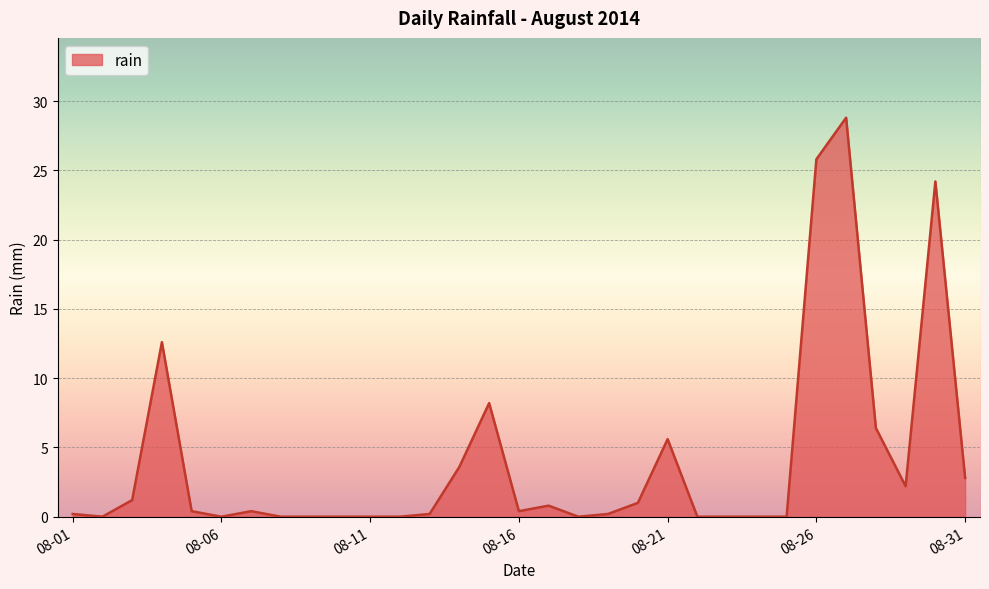

Is it true that the value at 08-21 is 5.6?

True